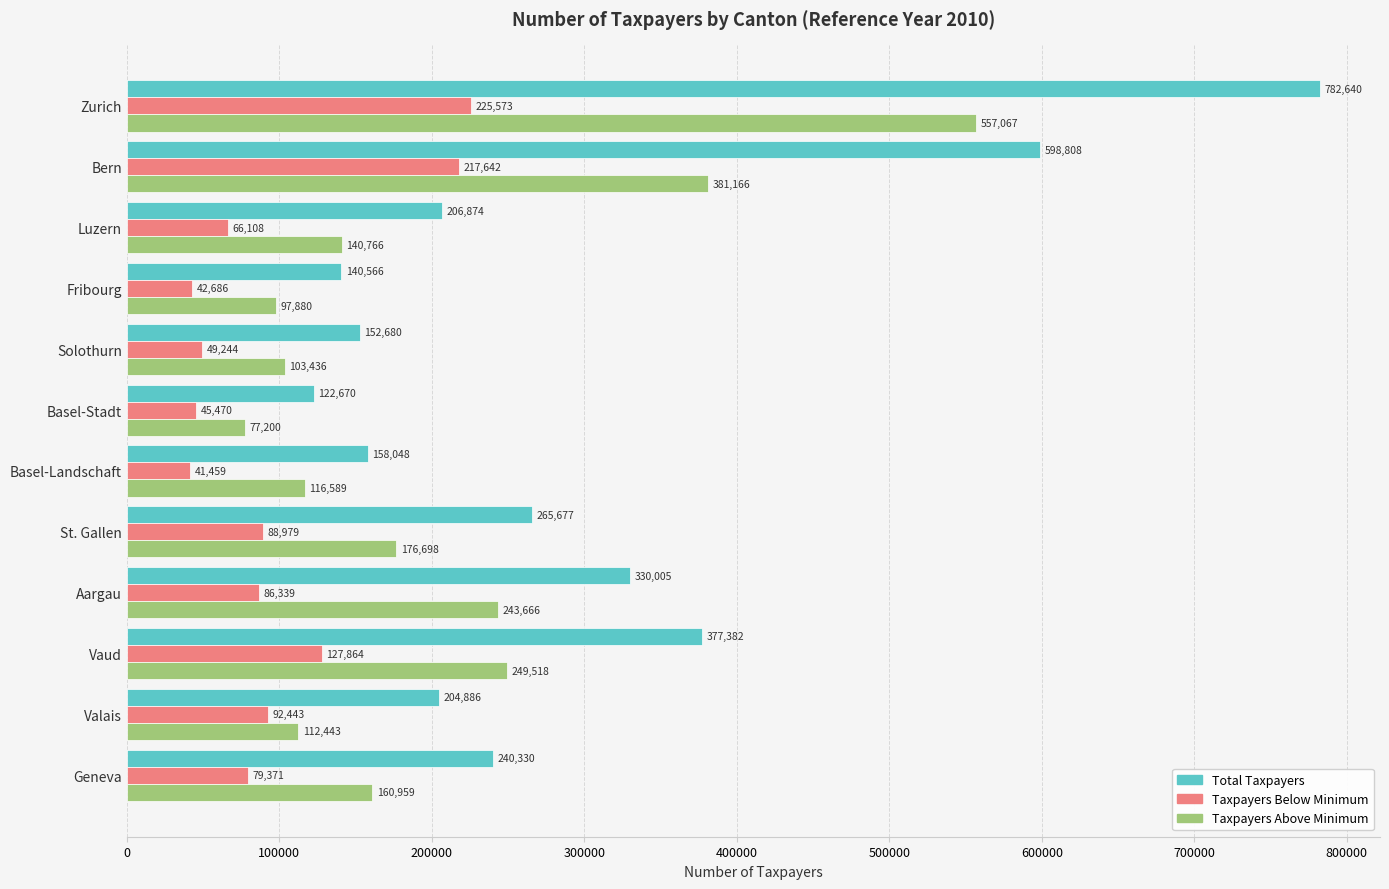

What is the minimum value shown in the chart?

41459